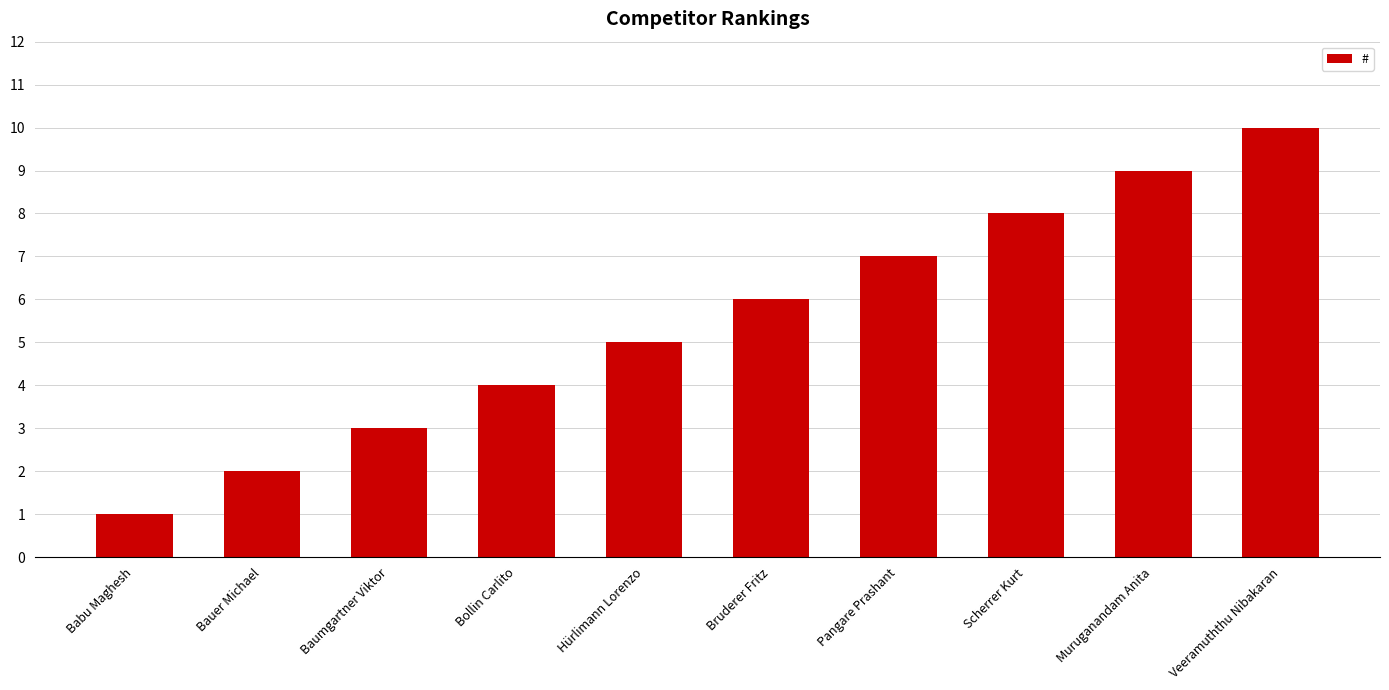

What is the change in value from Bruderer Fritz to Pangare Prashant?

+1